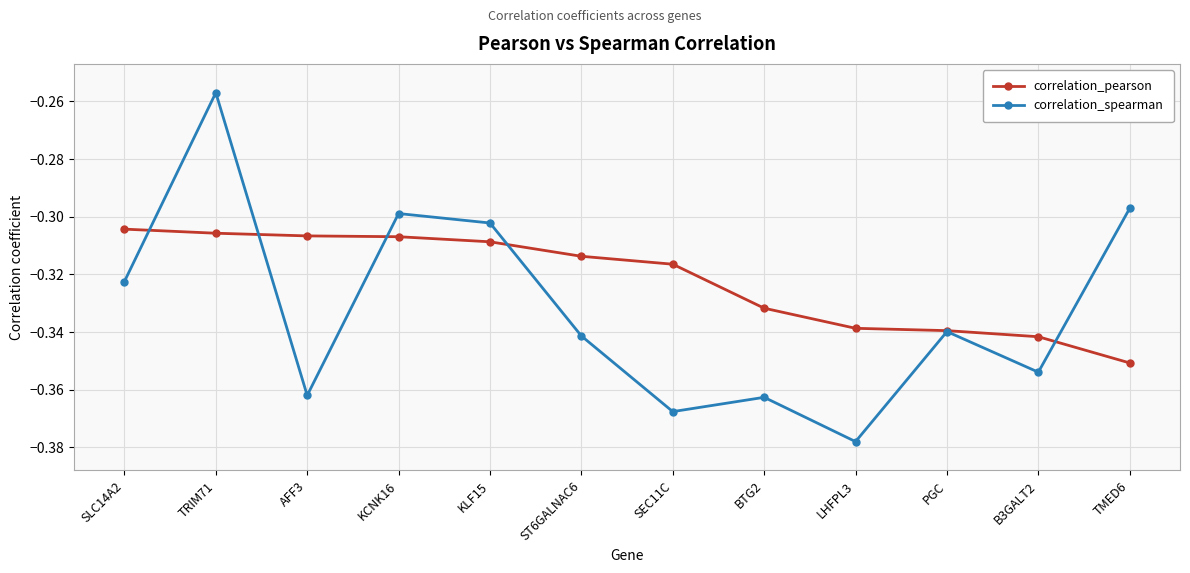

How many interior local peaks does the correlation_spearman series have?

4